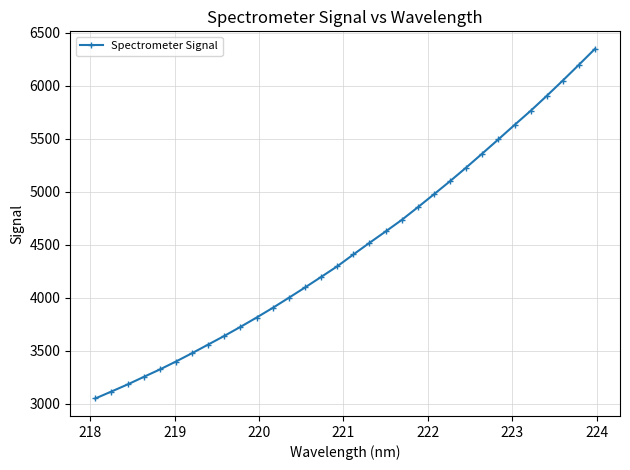

What is the minimum value shown in the chart?

3047.5